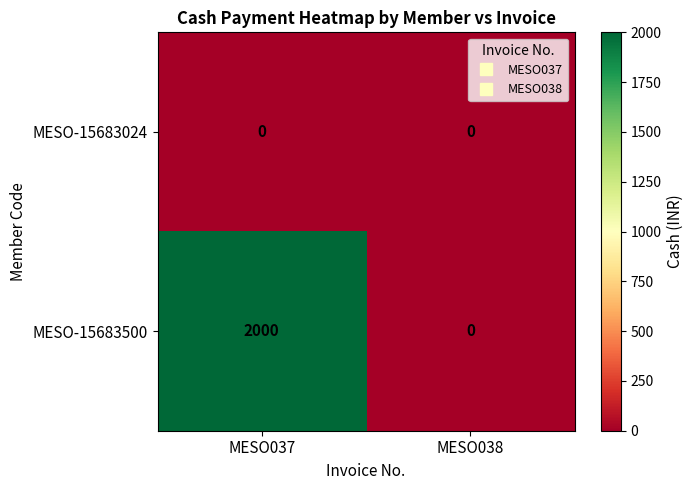

Which series changed the most between MESO037 and MESO038?

MESO-15683500